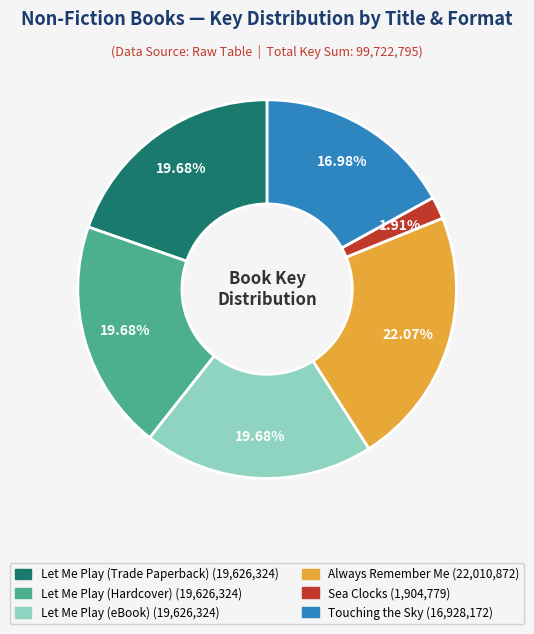

The Always Remember Me slice represents 32% of the pie. True or false?

False